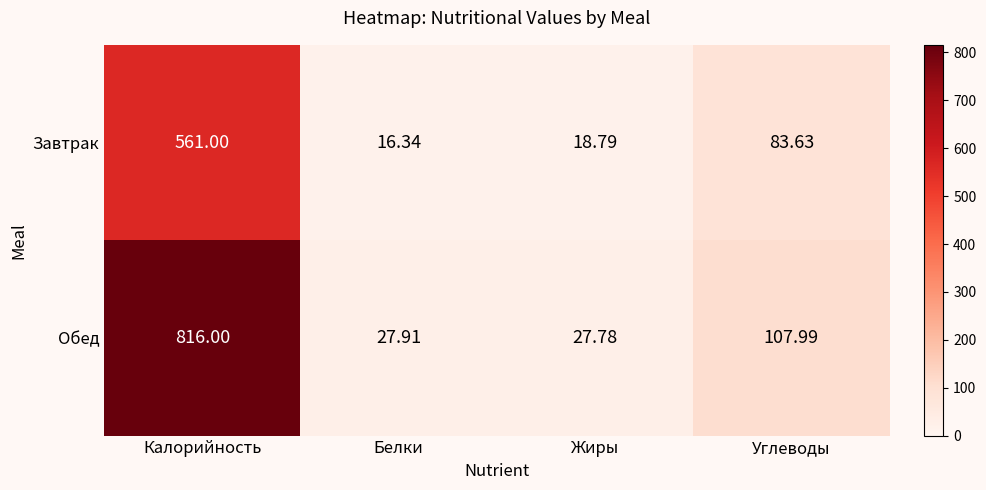

How many values in the Завтрак series are below 83?

2